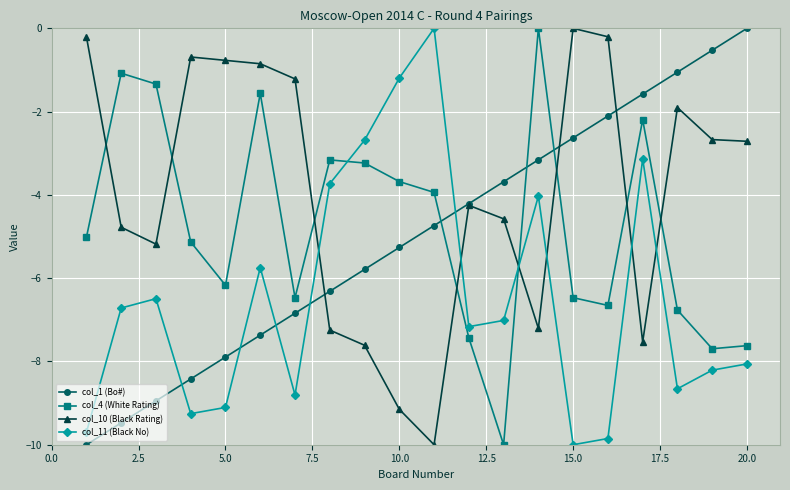

What is the lowest value of the col_11 (Black No) series?

-10.0